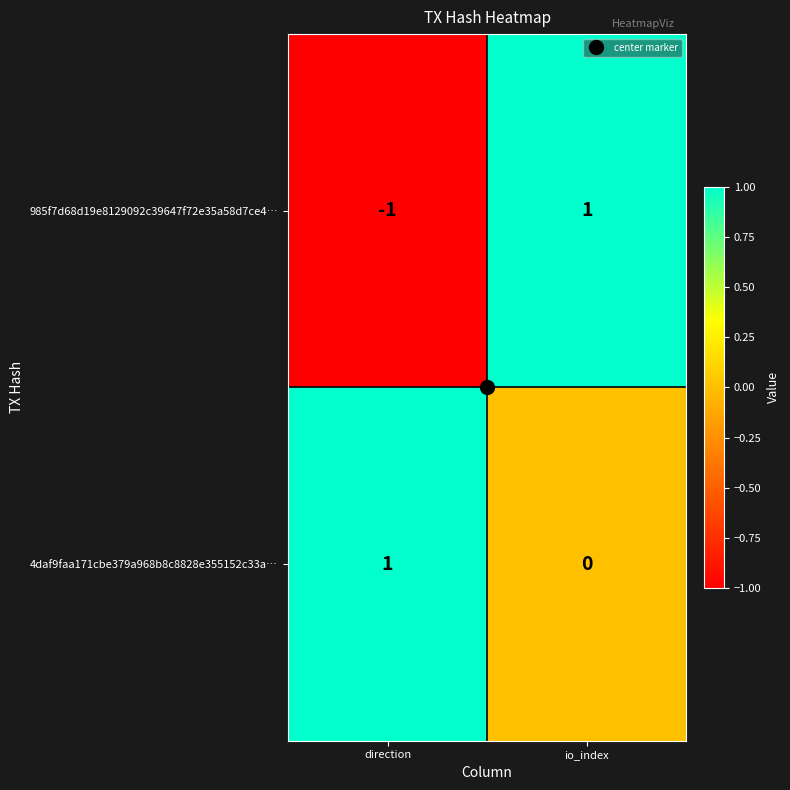

Which series has the largest range (max minus min)?

985f7d68d19e8129092c39647f72e35a58d7ce4…